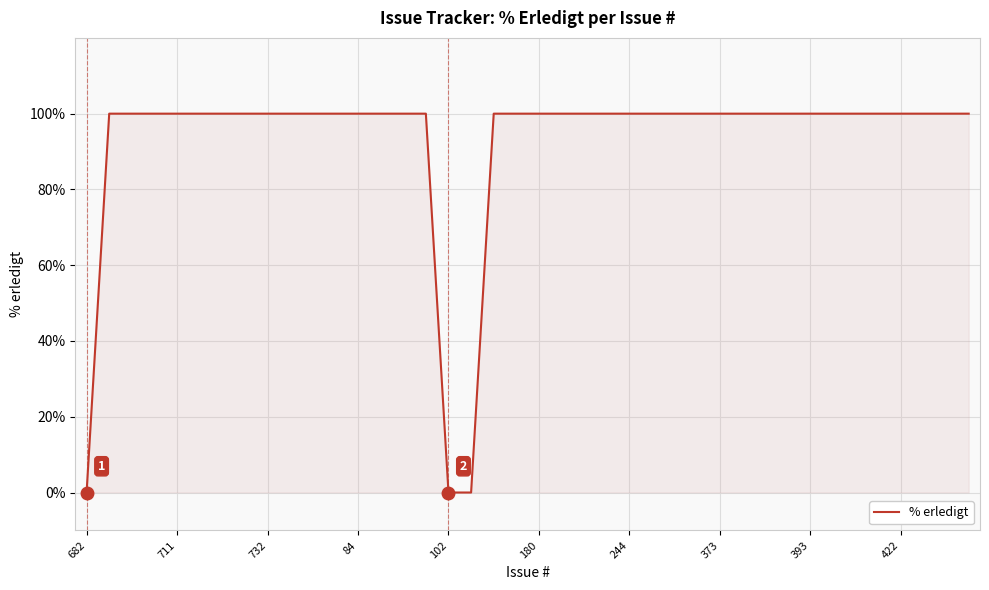

What is the greatest value displayed?

100